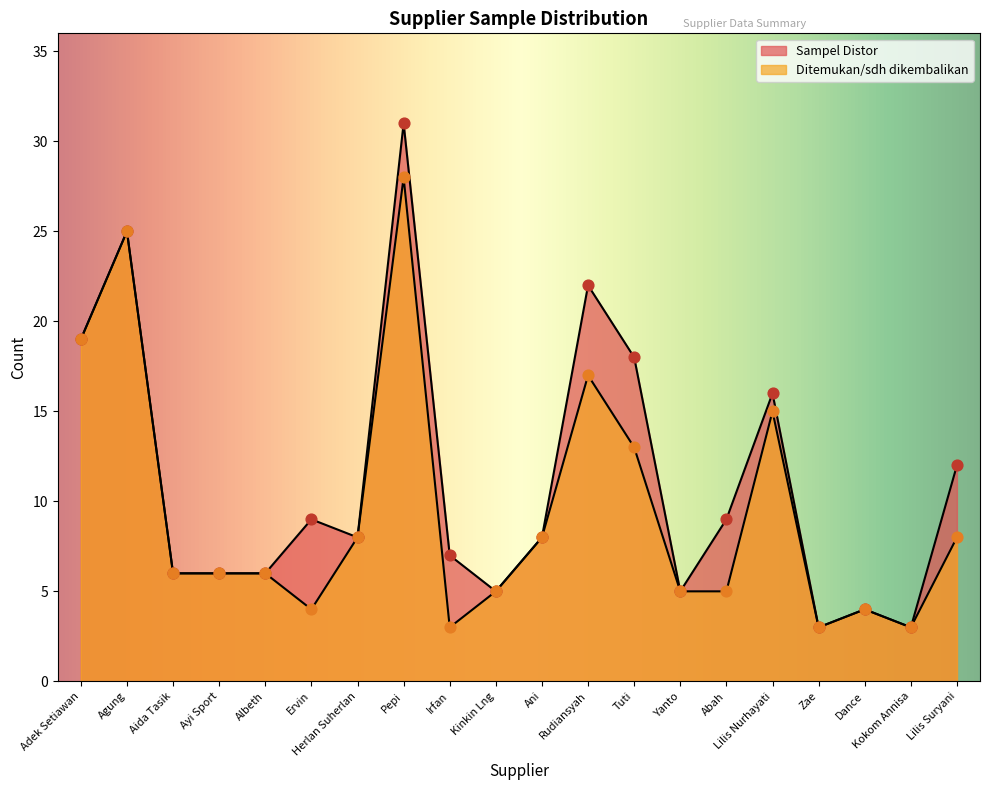

Which series has the largest total across all categories?

Sampel Distor